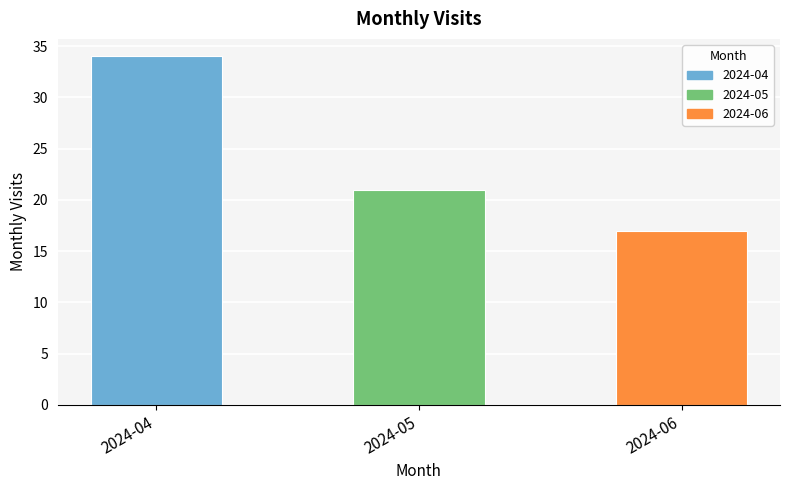

Reading left to right, what are all the values shown in this chart?

2024-04=34	2024-05=21	2024-06=17